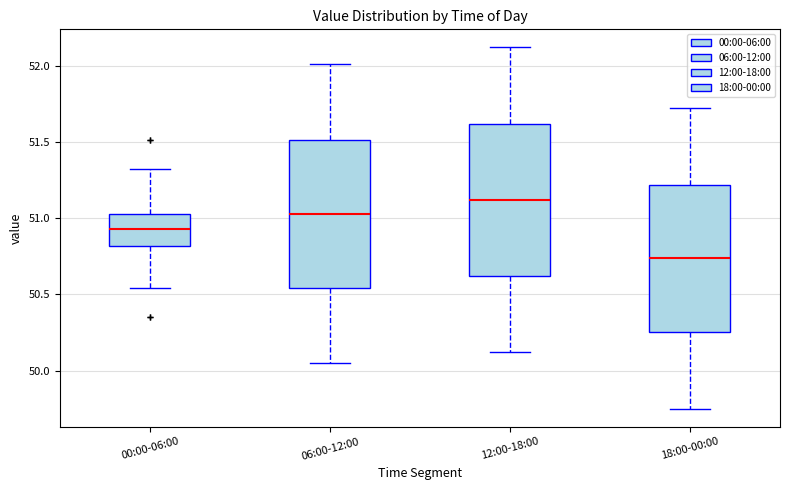

Reading left to right, transcribe this box plot: for each box, give where its median line is, the range the box spans, and where its two whiskers end, as read against the y-axis. The values are not printed on the chart, so give them approximately, as read against the axis.

00:00-06:00: median 50.95, box 50.80 to 51.05, whiskers 50.55 to 51.30
06:00-12:00: median 51.05, box 50.55 to 51.50, whiskers 50.05 to 52.00
12:00-18:00: median 51.10, box 50.60 to 51.60, whiskers 50.10 to 52.10
18:00-00:00: median 50.75, box 50.25 to 51.20, whiskers 49.75 to 51.70